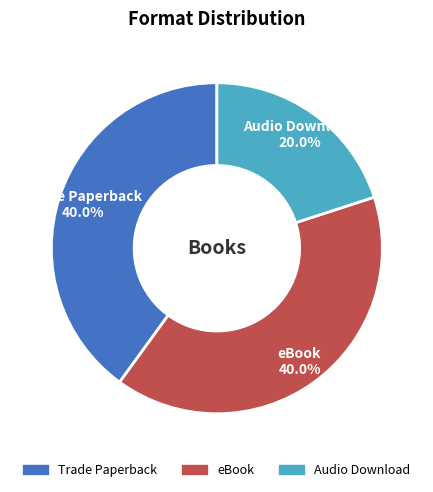

What percentage is the Trade Paperback slice, to the nearest percent?

40%